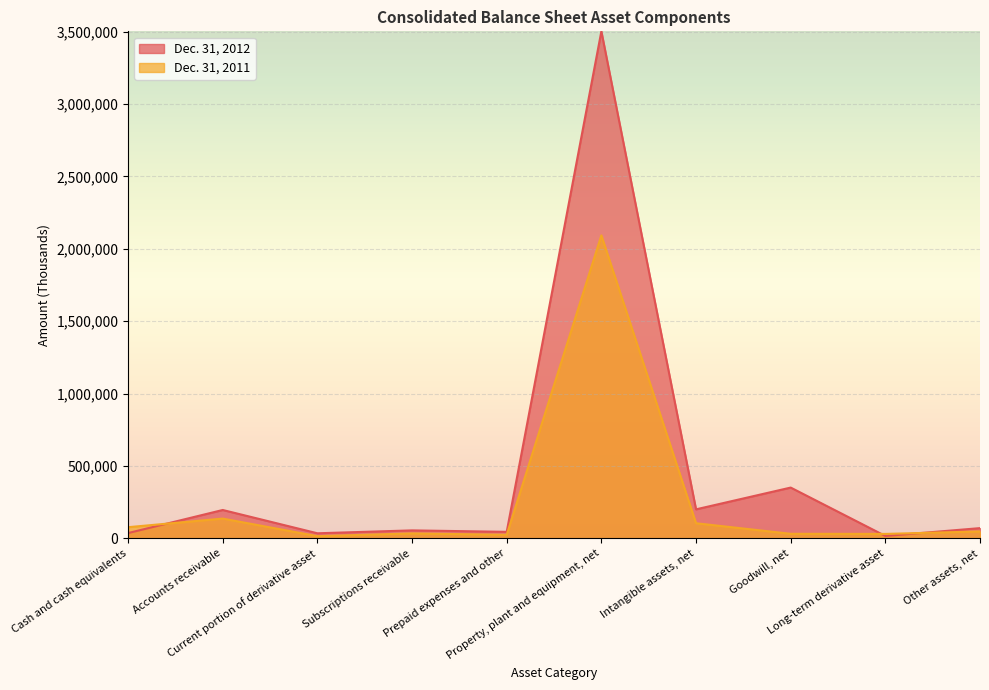

What position from the left is Prepaid expenses and other?

5